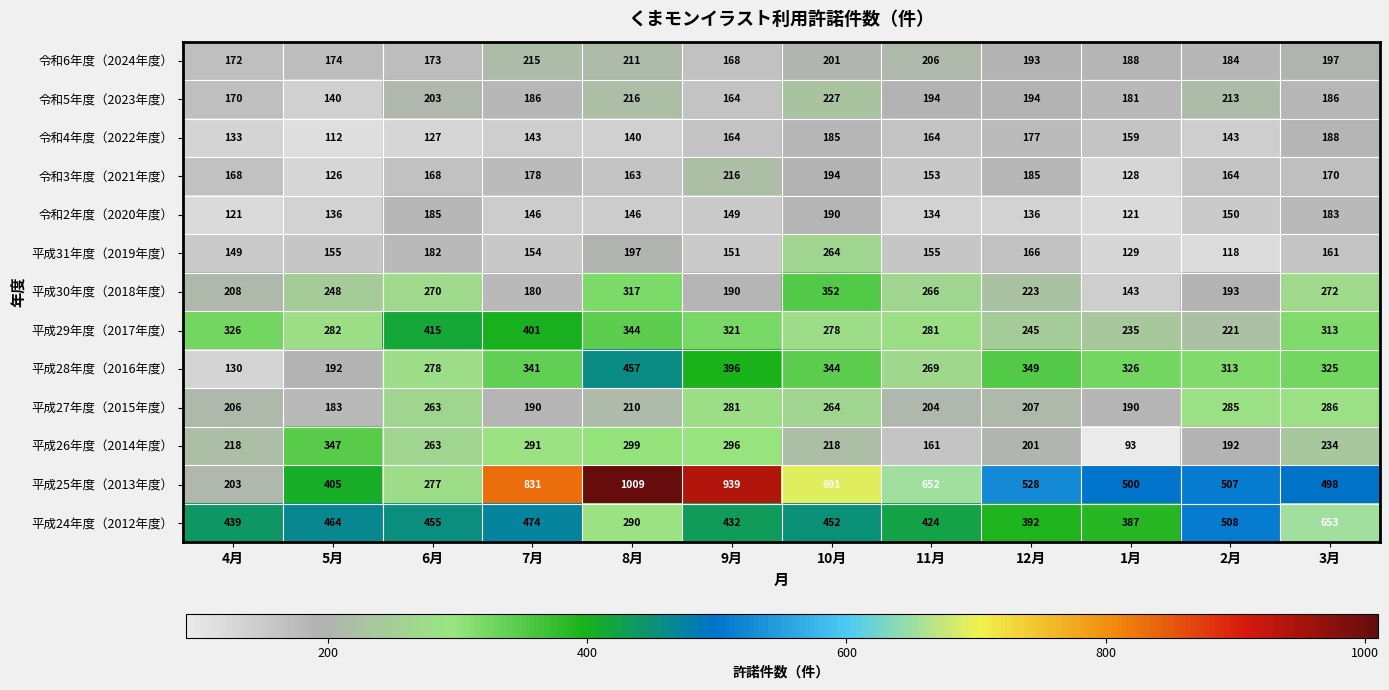

List the series in order of their peak value, lowest first.

令和4年度（2022年度）, 令和2年度（2020年度）, 令和6年度（2024年度）, 令和3年度（2021年度）, 令和5年度（2023年度）, 平成31年度（2019年度）, 平成27年度（2015年度）, 平成26年度（2014年度）, 平成30年度（2018年度）, 平成29年度（2017年度）, 平成28年度（2016年度）, 平成24年度（2012年度）, 平成25年度（2013年度）